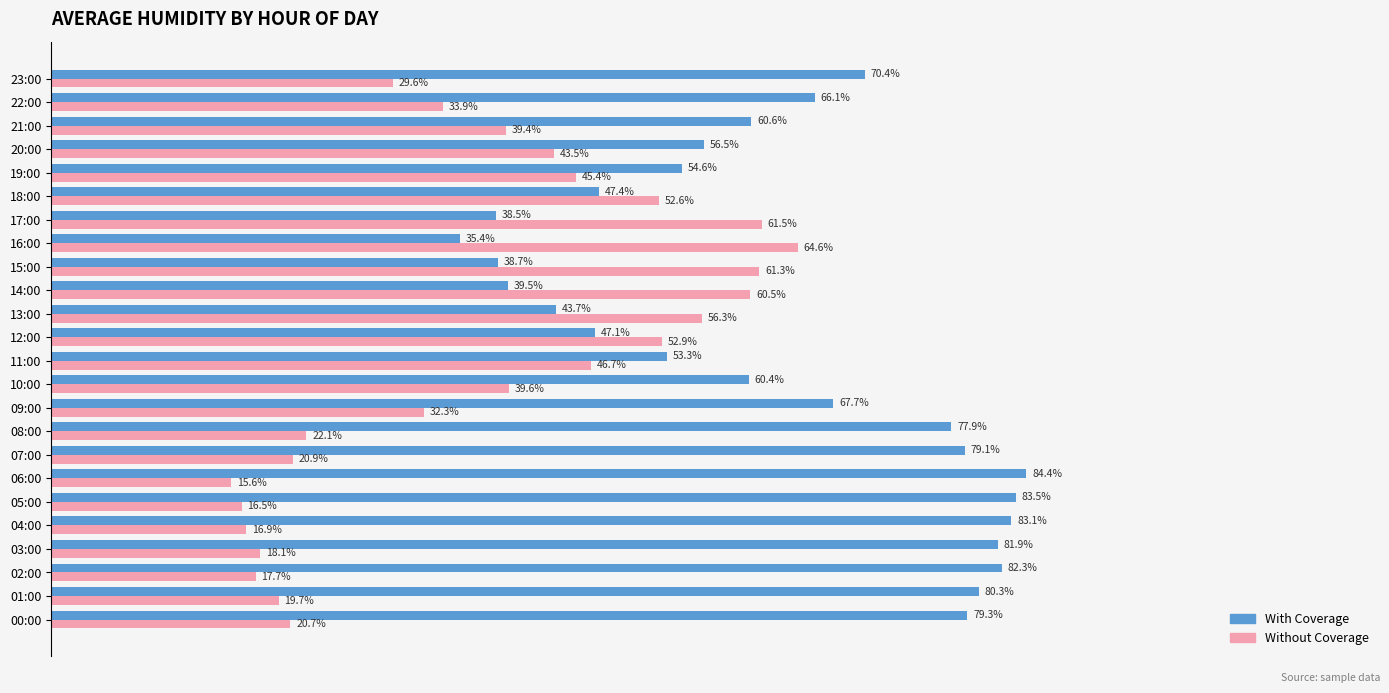

Is the value of With Coverage at 18:00 greater than the value of Without Coverage at 00:00?

Yes